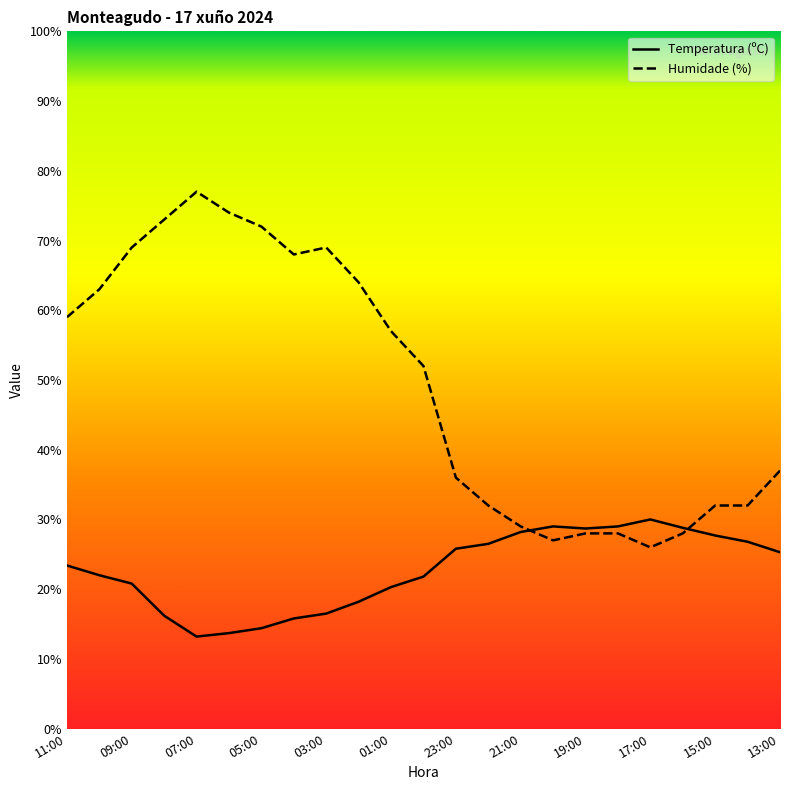

At which label does Humidade (%) first exceed 52?

11:00